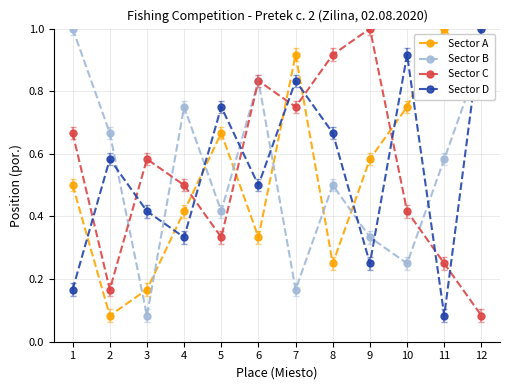

Is the value of Sector D at 12 greater than the value of Sector C at 6?

Yes